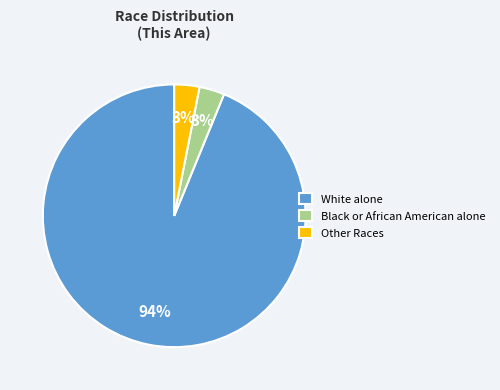

Which category has the biggest portion of the pie?

White alone